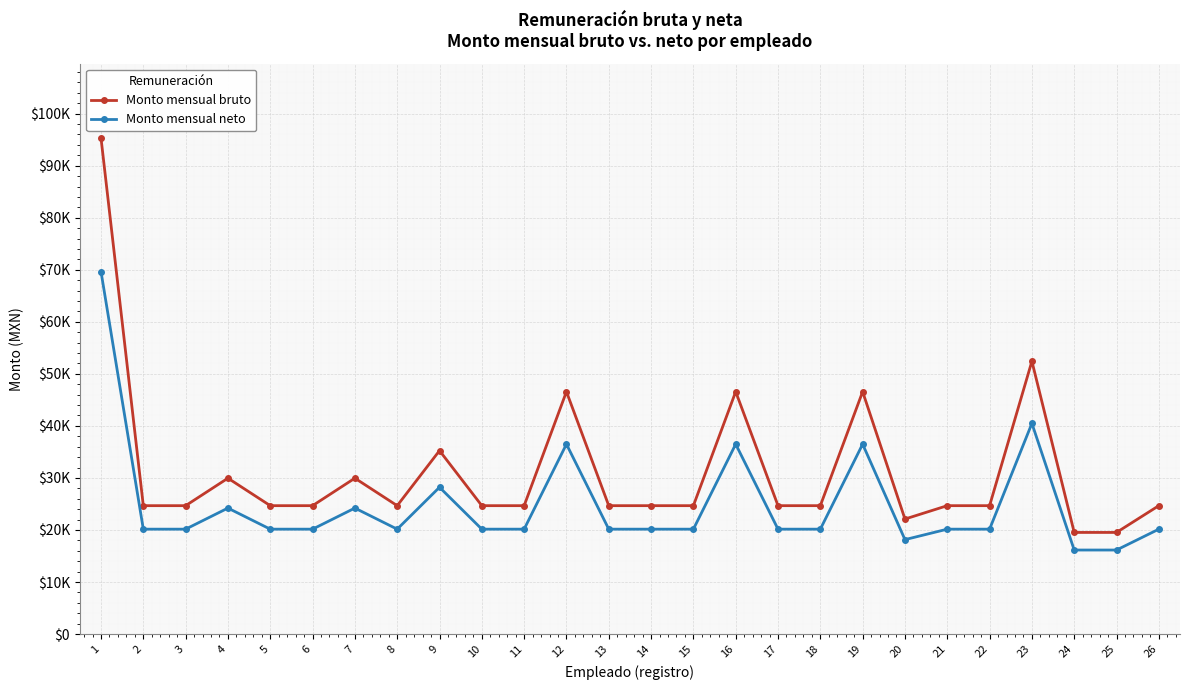

What is the difference between the second highest and second lowest values in the Monto mensual neto series?

24342.6